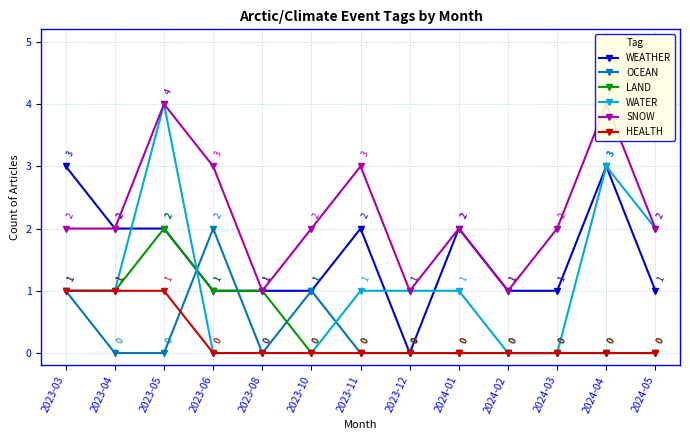

Reading right to left, what are all the values shown in this chart?

WEATHER: 1	3	1	1	2	0	2	1	1	1	2	2	3
OCEAN: 0	0	0	0	0	0	0	1	0	2	0	0	1
LAND: 0	0	0	0	0	0	0	0	1	1	2	1	1
WATER: 2	3	0	0	1	1	1	0	0	0	4	1	1
SNOW: 2	4	2	1	2	1	3	2	1	3	4	2	2
HEALTH: 0	0	0	0	0	0	0	0	0	0	1	1	1